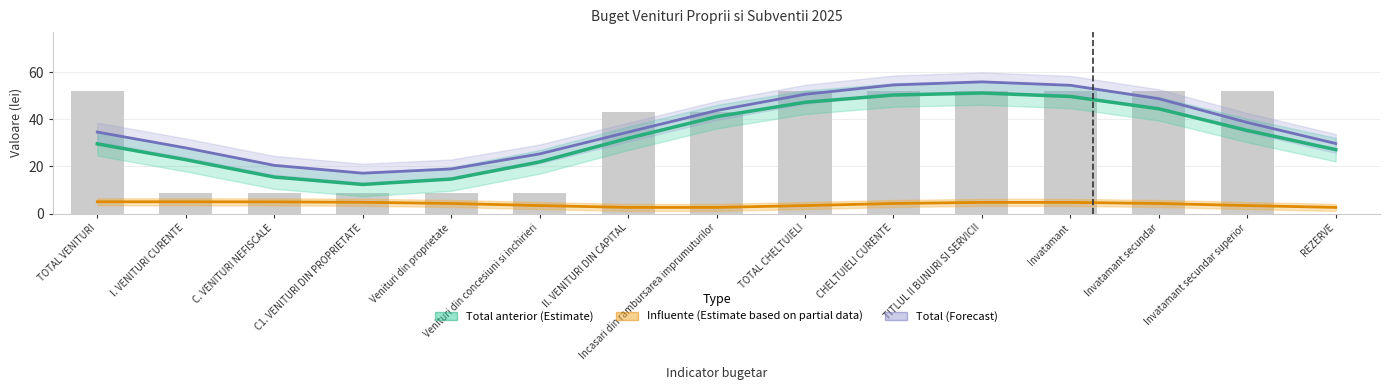

List the labels in order of Total (Forecast) value, smallest first.

C1. VENITURI DIN PROPRIETATE, Venituri din proprietate, C. VENITURI NEFISCALE, Venituri din concesiuni si inchirieri, I. VENITURI CURENTE, REZERVE, II. VENITURI DIN CAPITAL, TOTAL VENITURI, Invatamant secundar superior, Incasari din rambursarea imprumuturilor, Invatamant secundar, TOTAL CHELTUIELI, Invatamant, CHELTUIELI CURENTE, TITLUL II BUNURI SI SERVICII